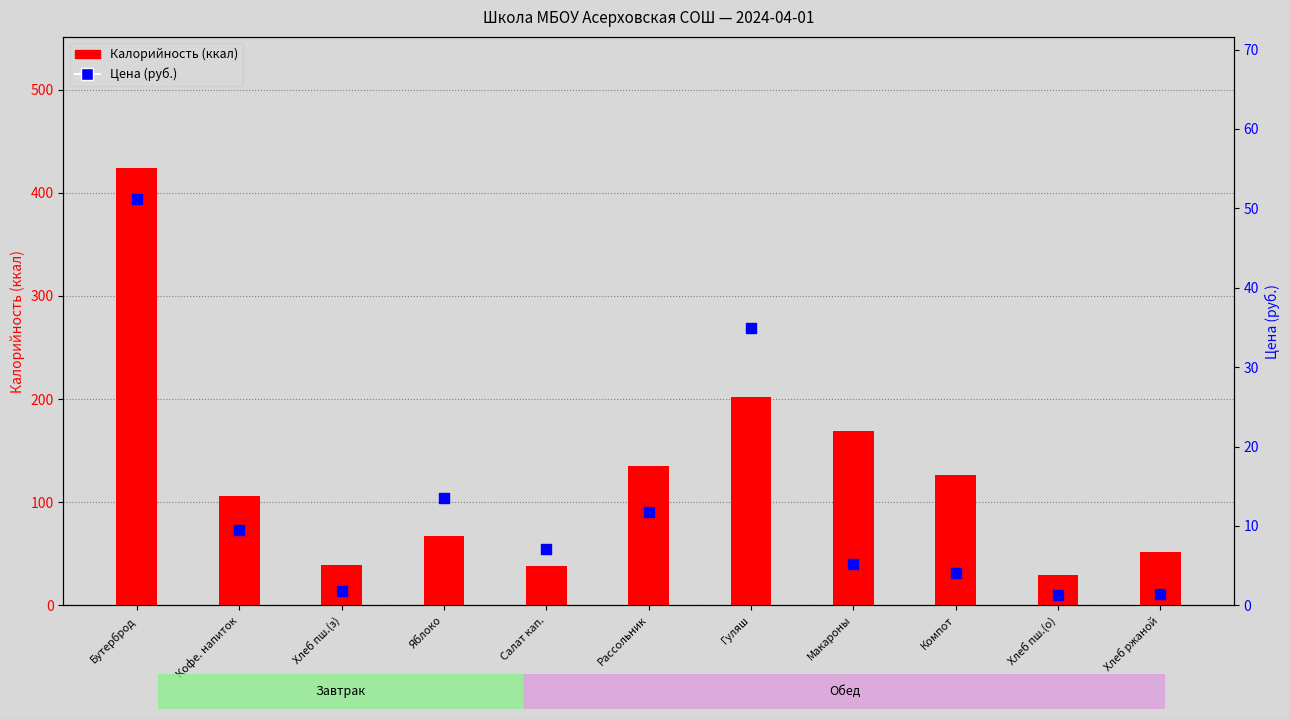

Which series has the largest total across all categories?

Калорийность (ккал)